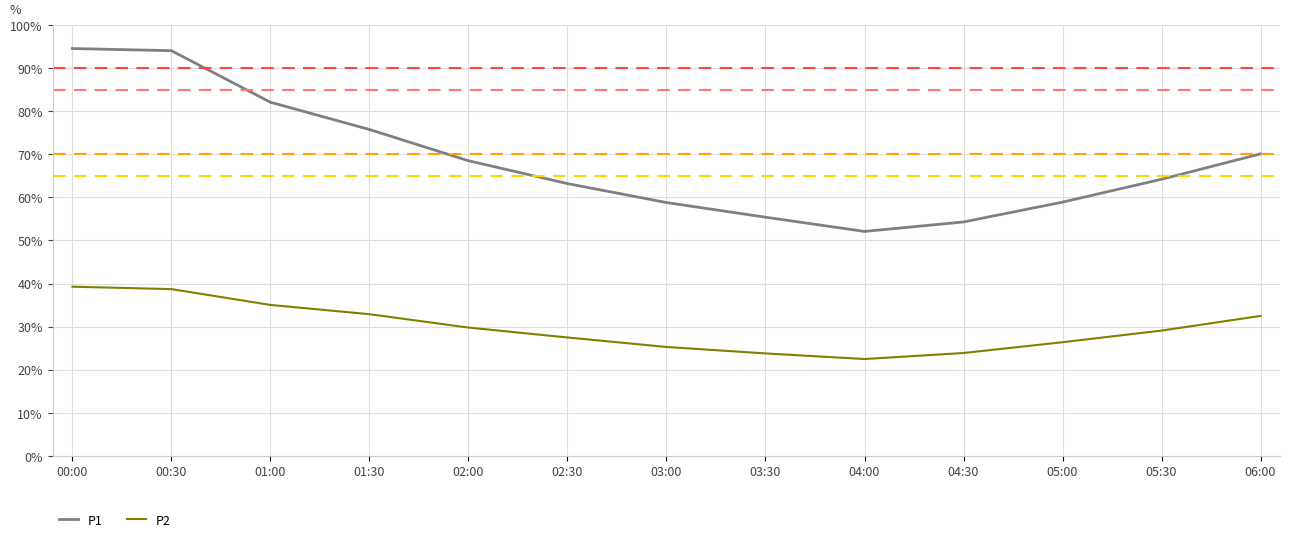

What is the difference between the highest and lowest values at 04:30?

30.4